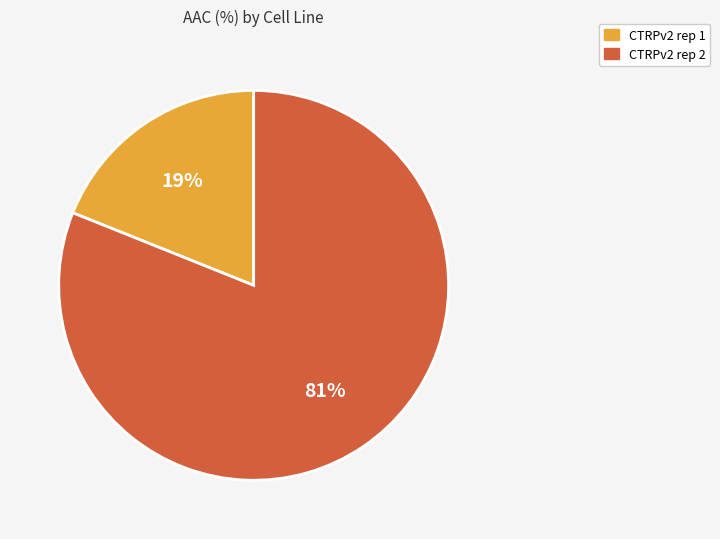

Which slice is the largest?

CTRPv2 rep 2